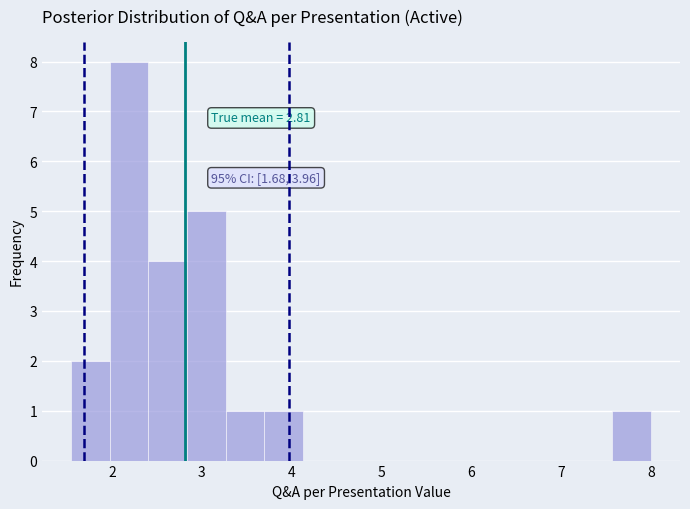

Over which range of the x-axis is the bar tallest?

2.0 to 2.4